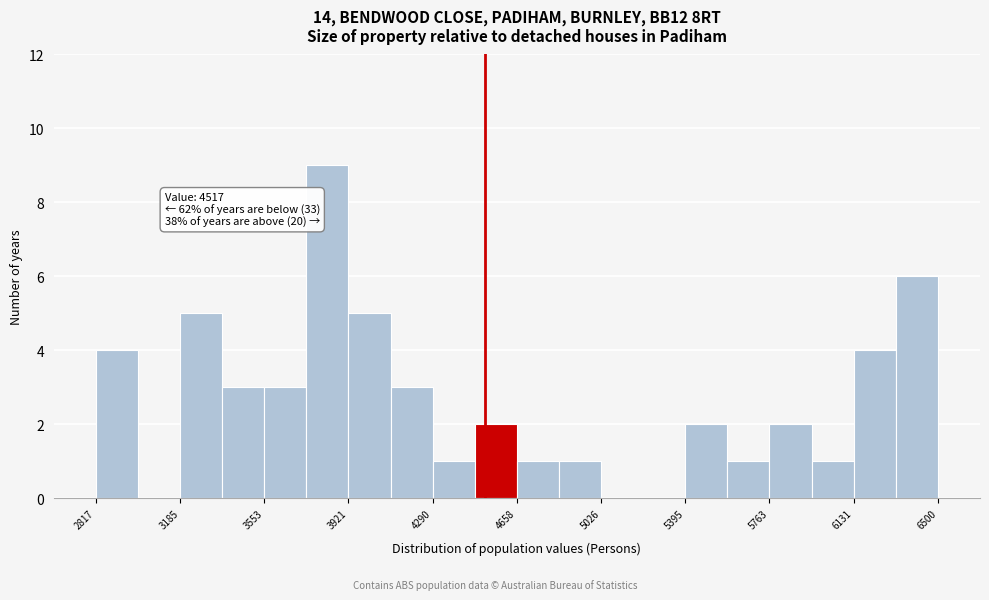

Read against the x-axis, roughly where is the centre of the tallest bar?

3850